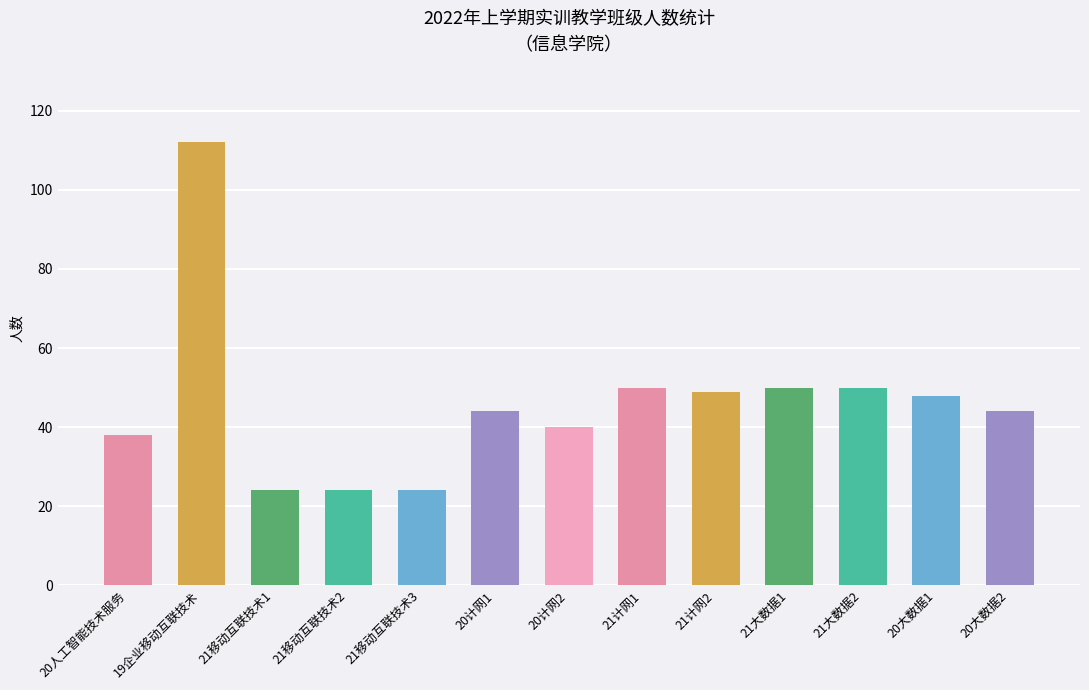

Reading left to right, extract all data points from this chart.

38	112	24	24	24	44	40	50	49	50	50	48	44